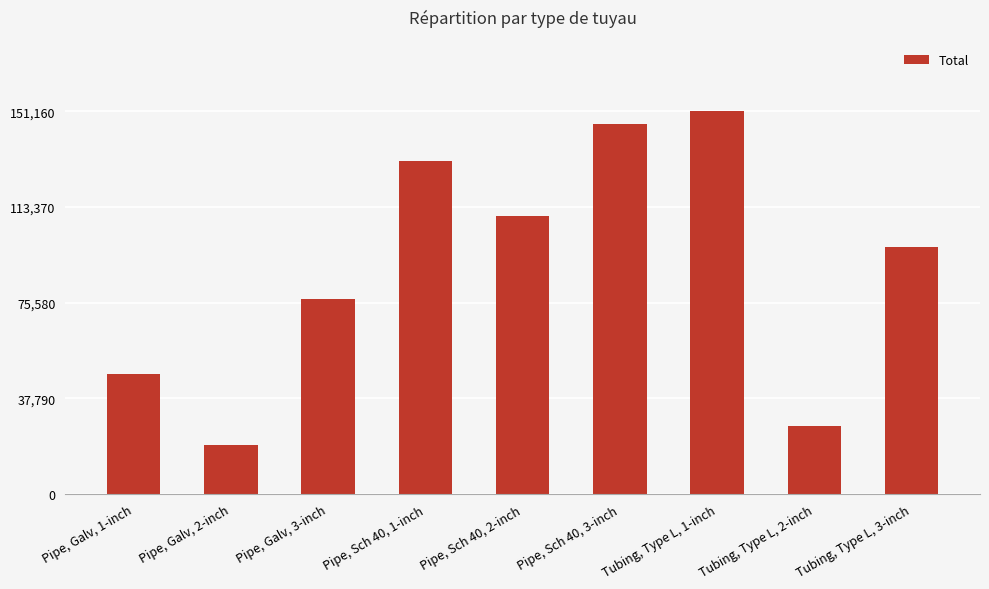

Approximately how many times larger is the value at Tubing, Type L, 1-inch compared to Tubing, Type L, 2-inch?

5.6